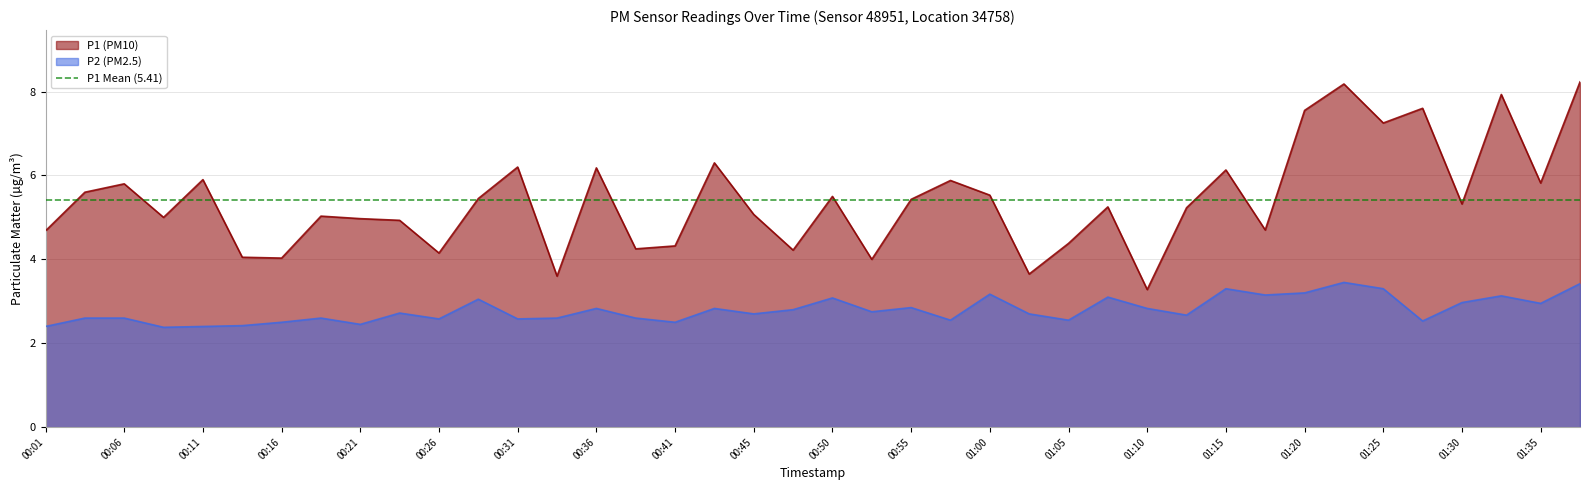

Reading left to right, transcribe all the data shown in this chart.

P1: 4.7	5.6	5.8	5.0	5.9	4.0	4.0	5.0	5.0	4.9	4.2	5.5	6.2	3.6	6.2	4.2	4.3	6.3	5.1	4.2	5.5	4.0	5.4	5.9	5.5	3.6	4.4	5.2	3.3	5.2	6.1	4.7	7.5	8.2	7.2	7.6	5.3	7.9	5.8	8.2
P2: 2.4	2.6	2.6	2.4	2.4	2.4	2.5	2.6	2.5	2.7	2.6	3.0	2.6	2.6	2.8	2.6	2.5	2.8	2.7	2.8	3.1	2.8	2.9	2.5	3.2	2.7	2.5	3.1	2.8	2.7	3.3	3.1	3.2	3.5	3.3	2.5	3.0	3.1	3.0	3.4